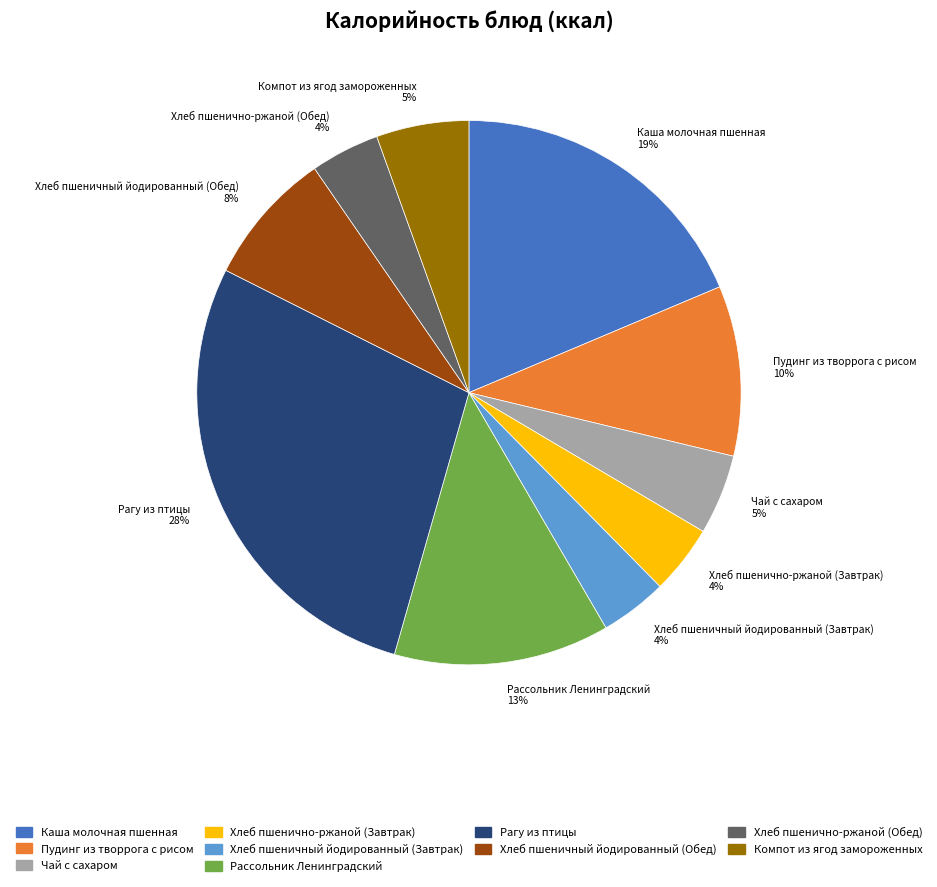

To the nearest percent, what percentage of the pie is Каша молочная пшенная?

19%